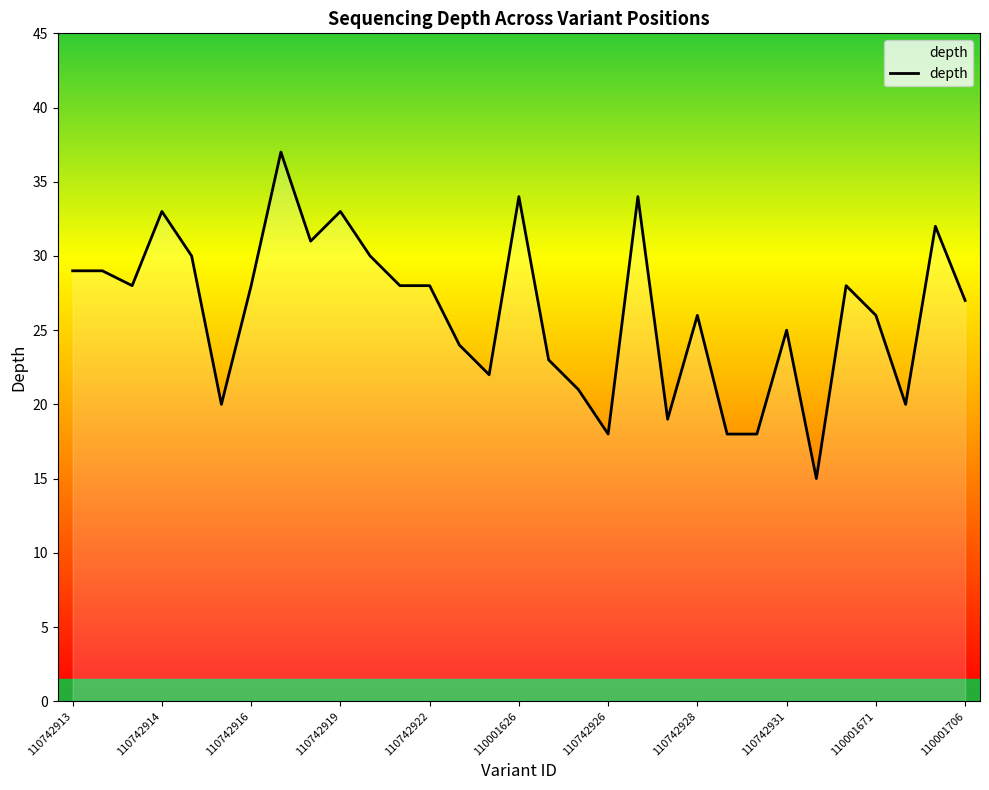

What is the sum of all values?

814